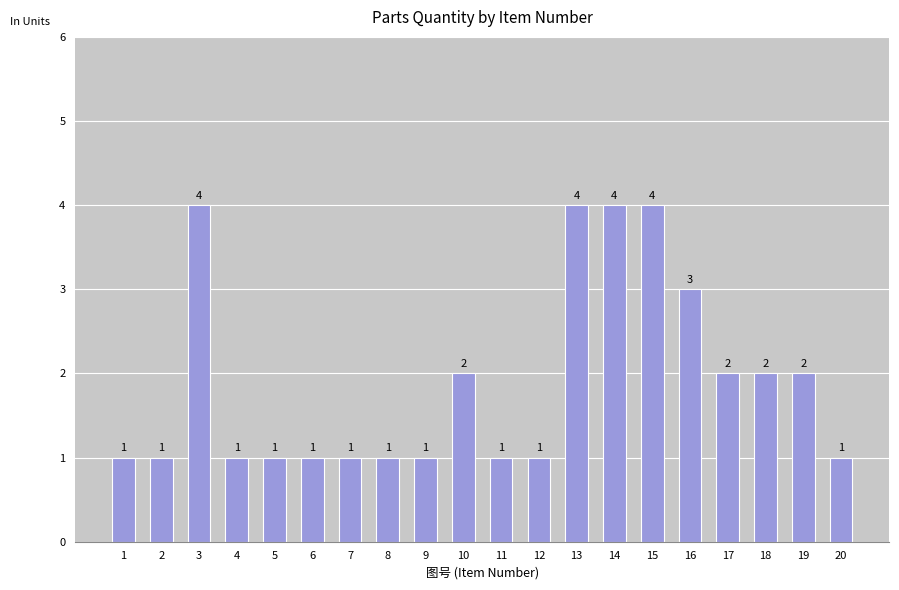

Which has a higher value, 9 or 10?

10